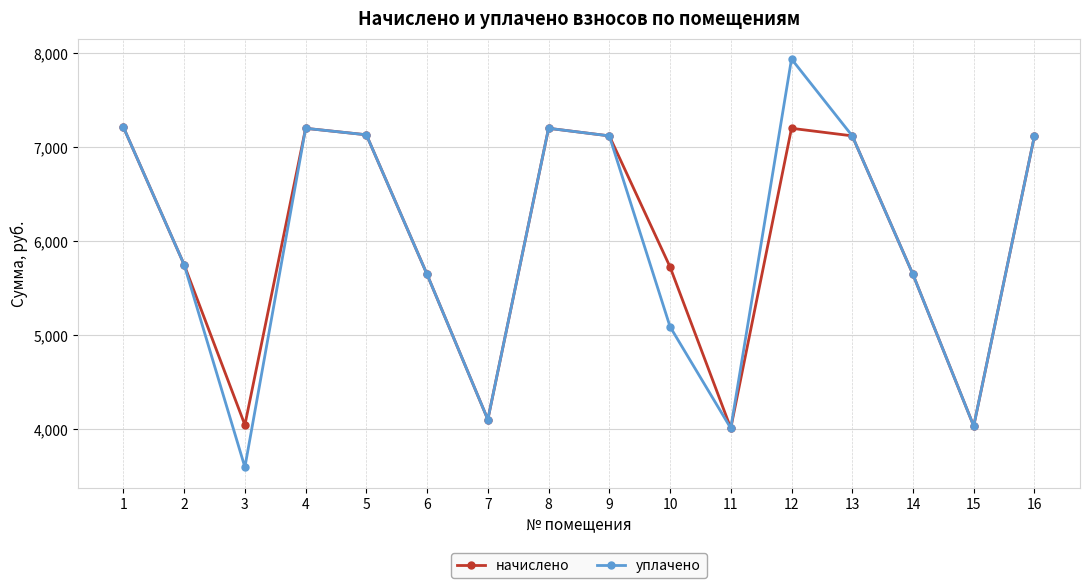

At which category is the sum across all series the highest?

12